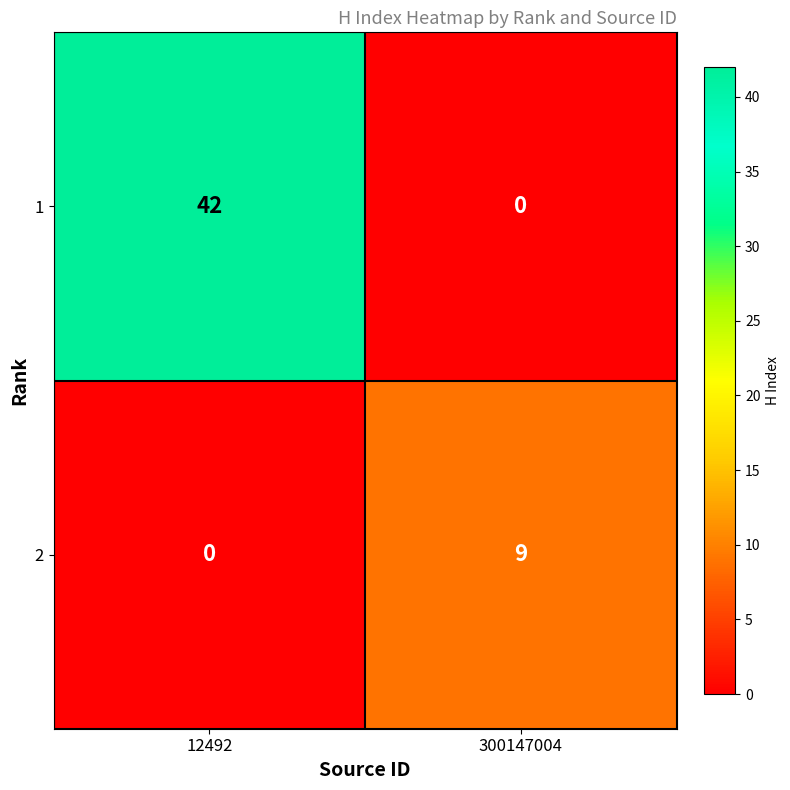

What is the difference between the 1 values at 300147004 and 12492?

42